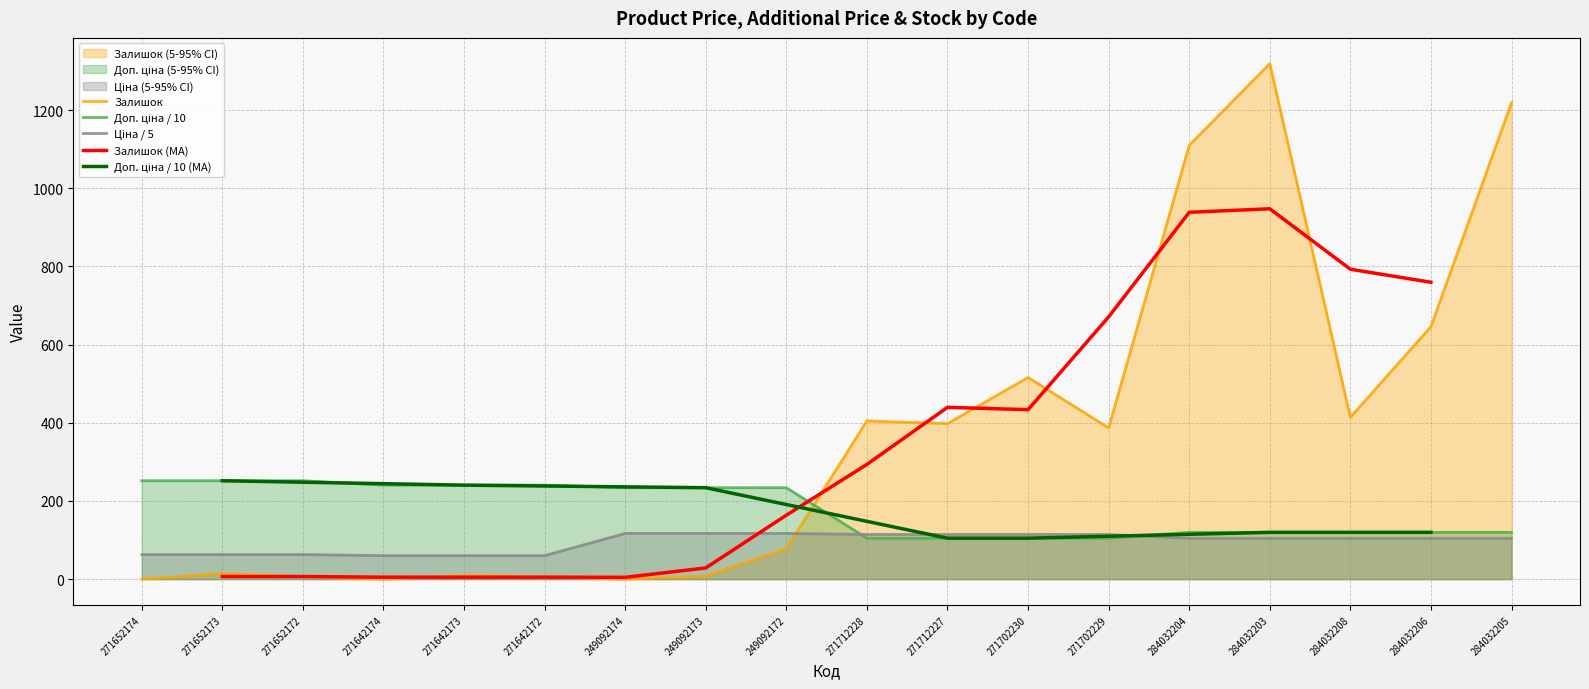

Between 271712227 and 271642174, which is larger?

271712227